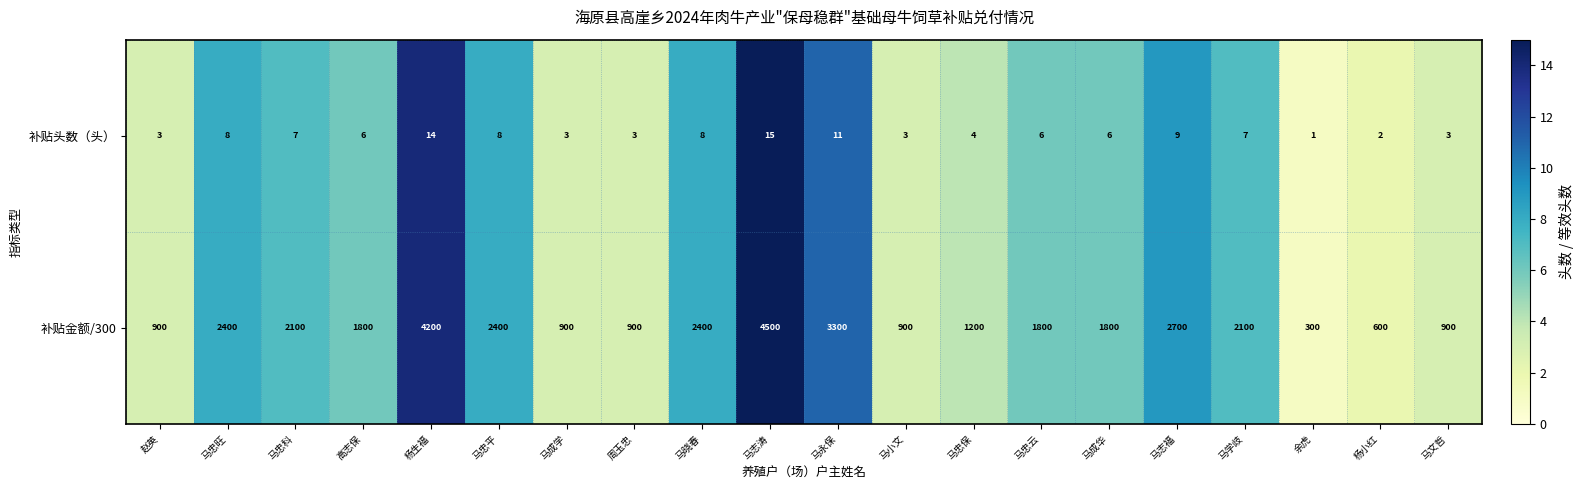

What is the difference between the maximum and second lowest values in the 补贴金额/300 series?

3900